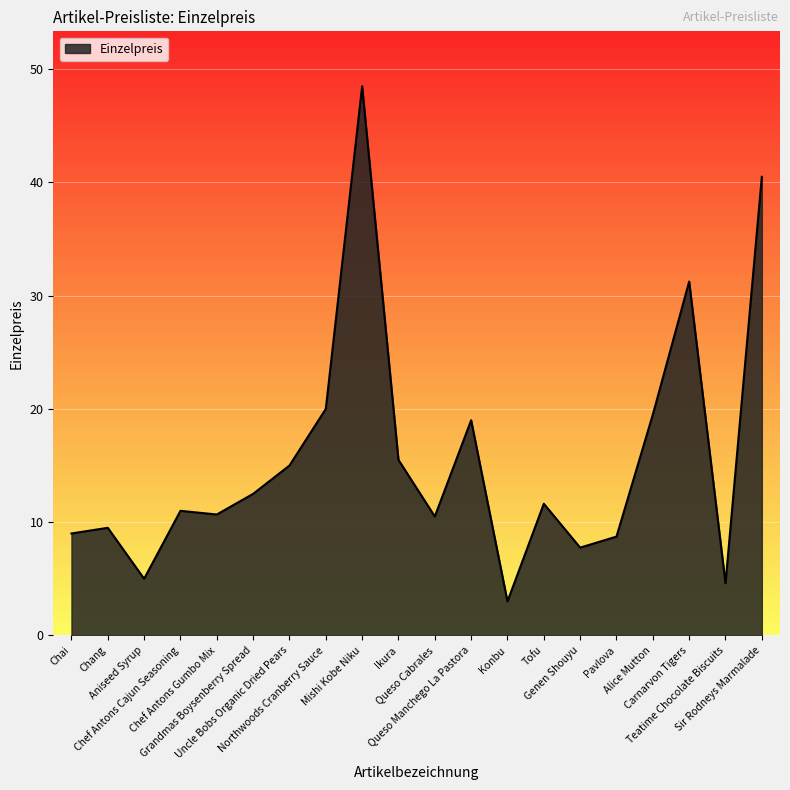

What is the maximum value shown in the chart?

48.5